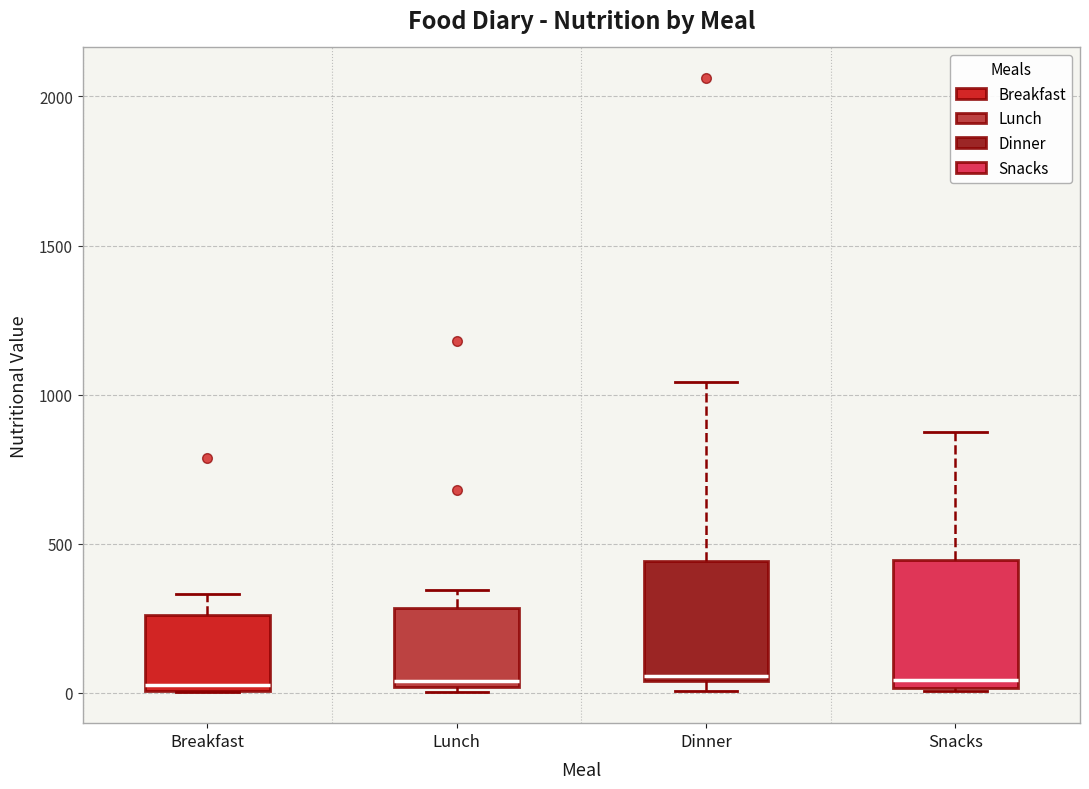

Where is the lower edge of the box for Breakfast on the y-axis? The values are not printed on the chart, so give them approximately, as read against the axis.

0